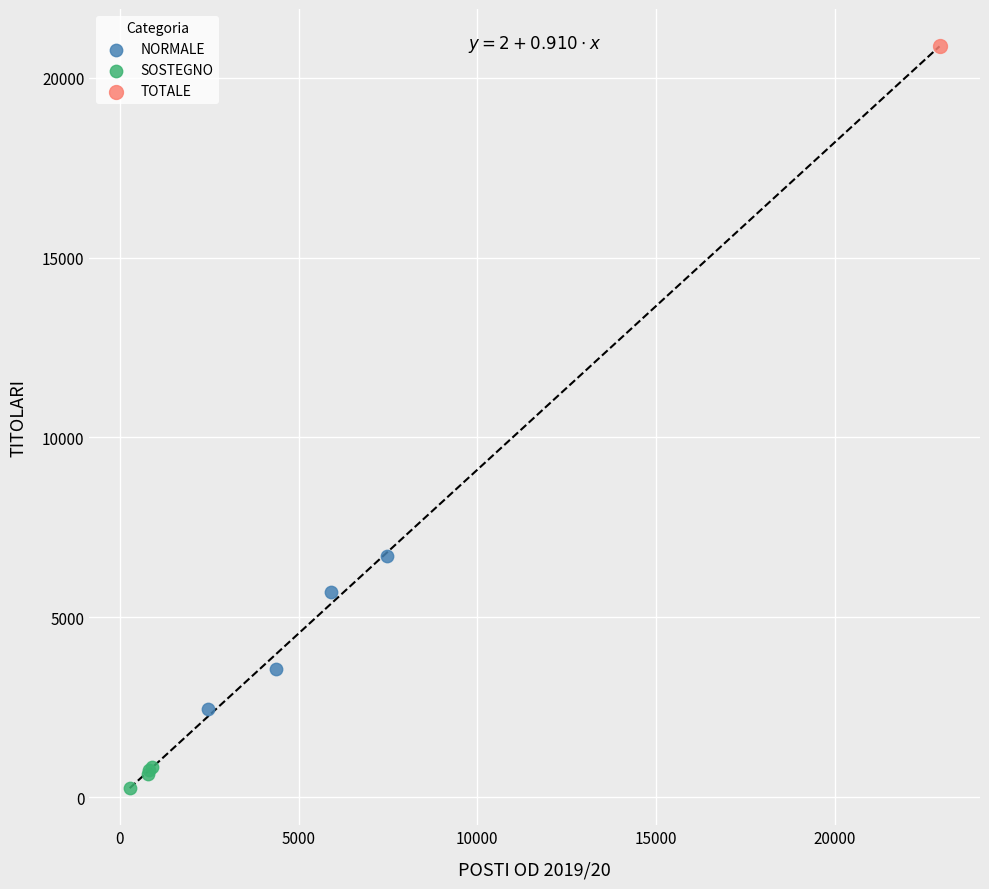

Which series contains the lowest Y value?

SOSTEGNO